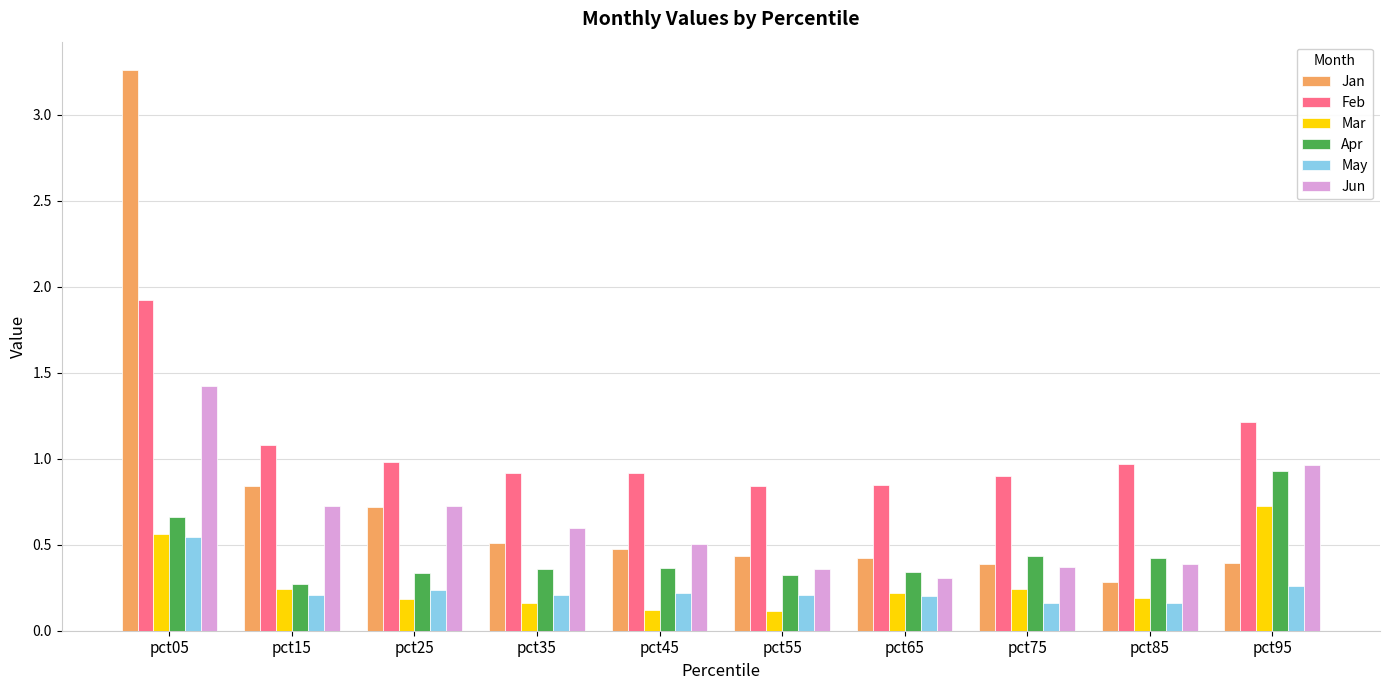

Between pct05 and pct95, which series saw the biggest shift?

Jan